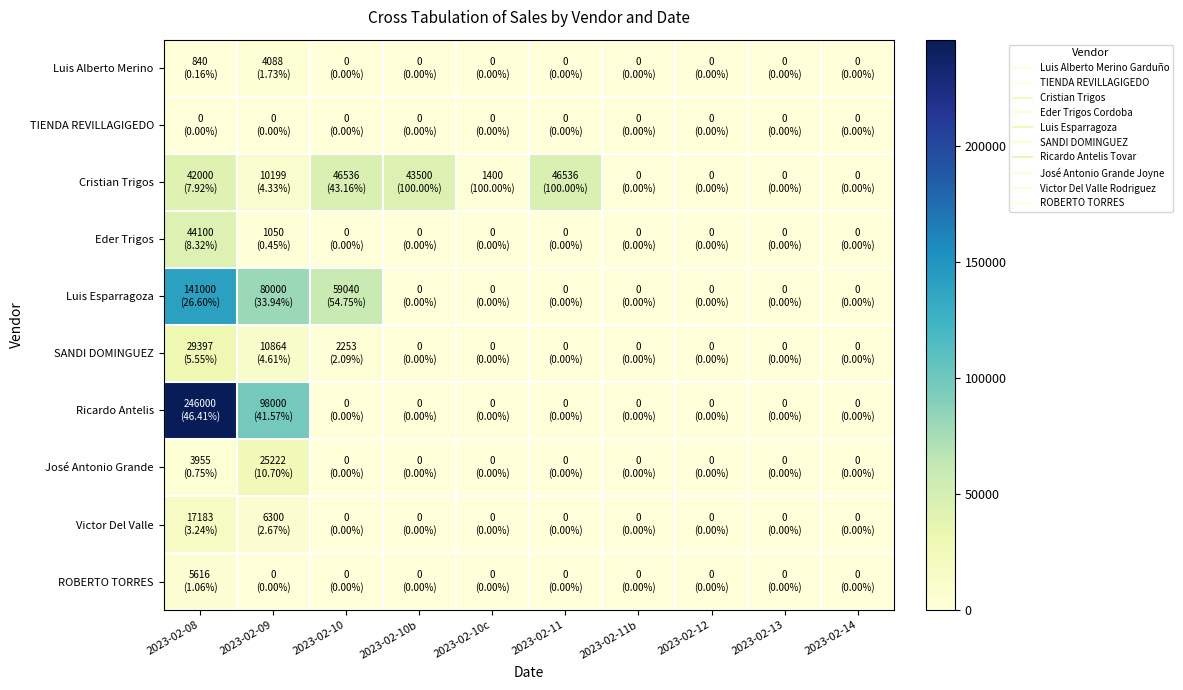

Which label corresponds to the smallest value in the chart?

2023-02-10